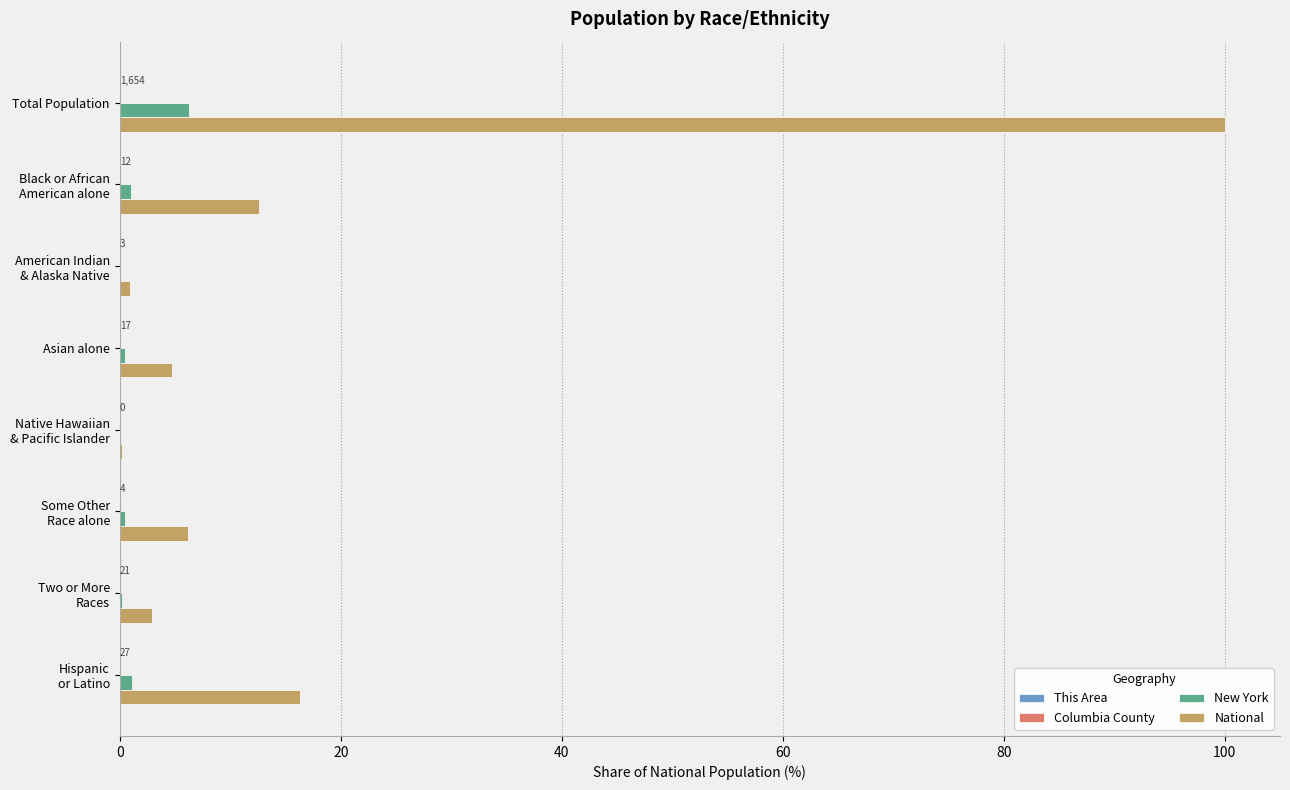

Which series has the largest total across all categories?

National